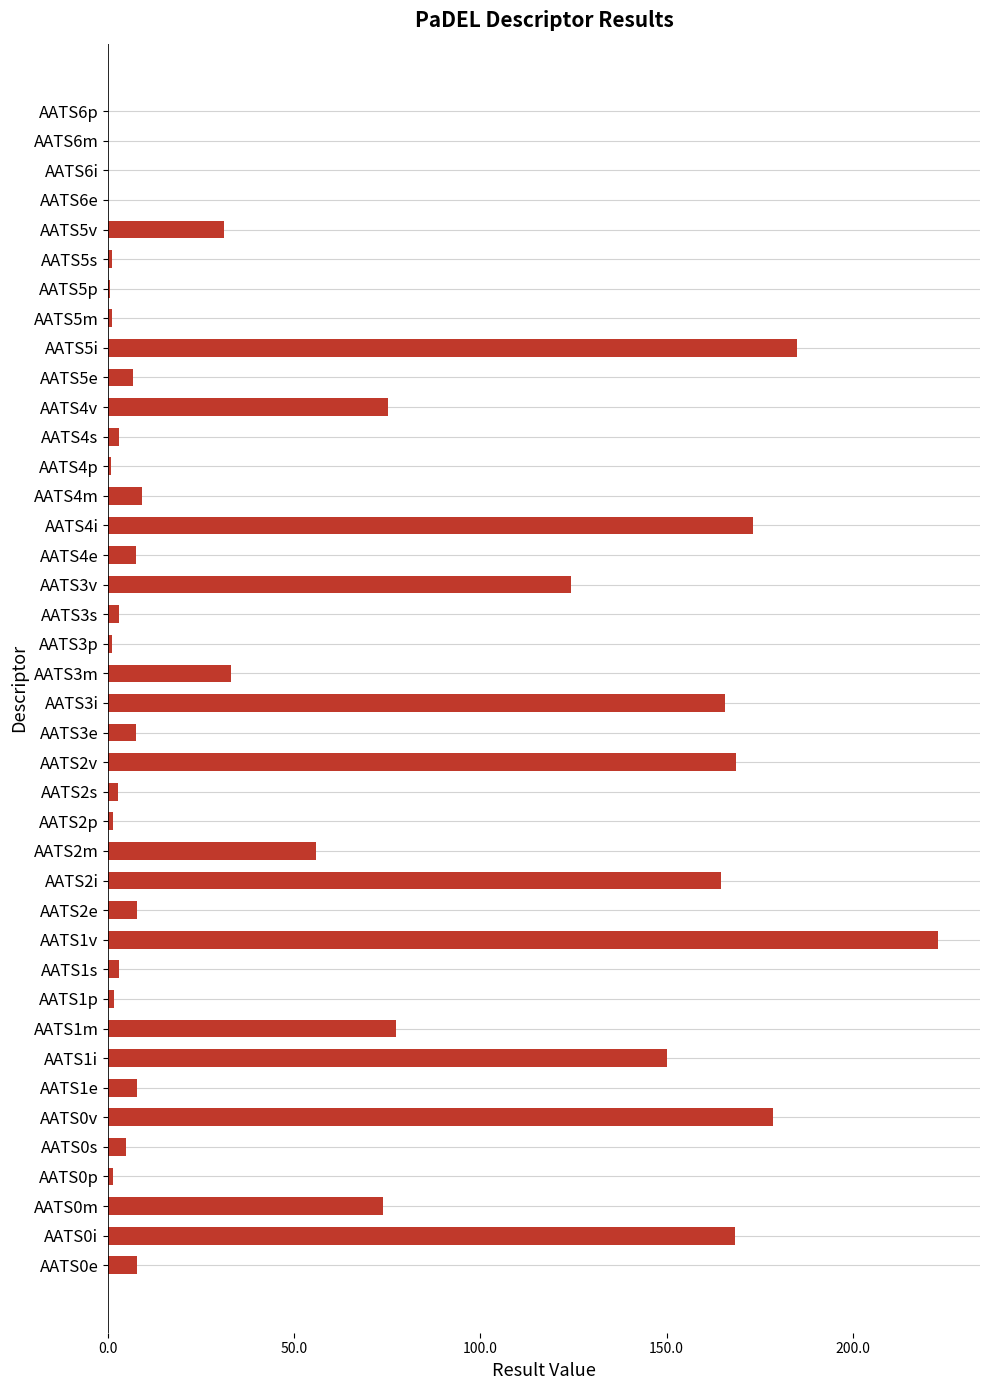

The value at AATS6i is 140.9. True or false?

False